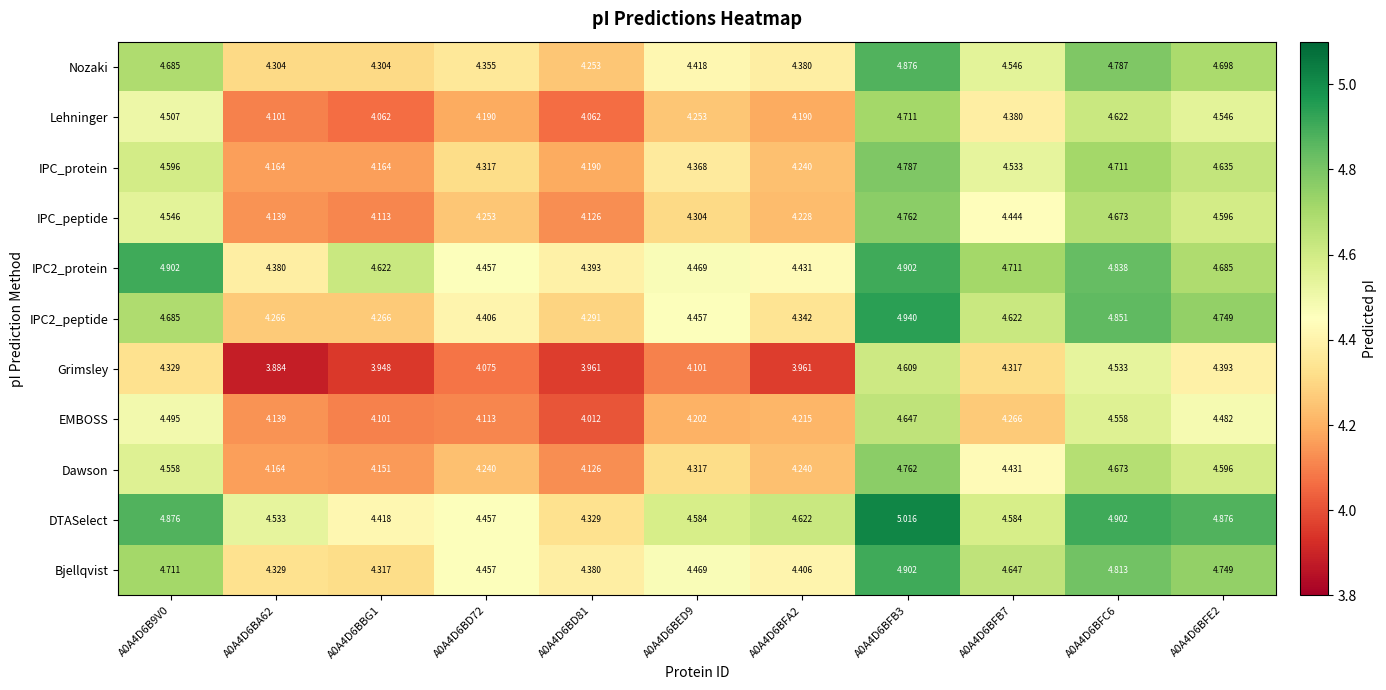

Is the value of IPC_peptide at A0A4D6BD81 greater than the value of DTASelect at A0A4D6BD72?

No